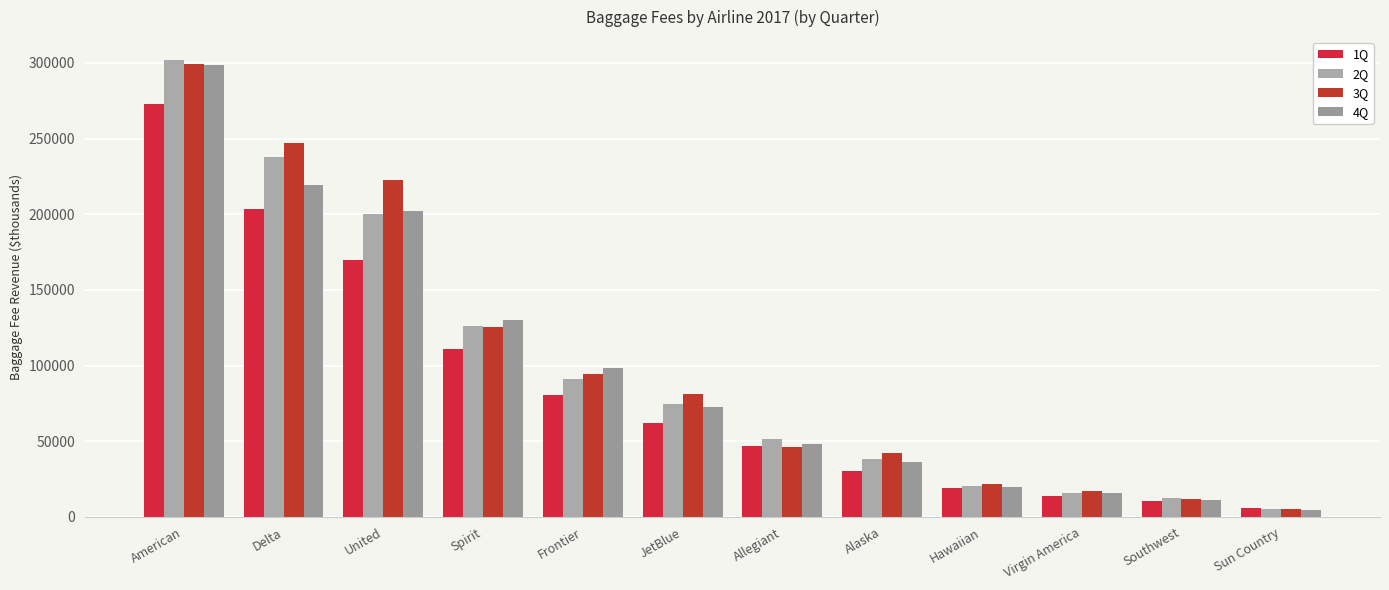

How many data points in 2Q are above 74282?

6